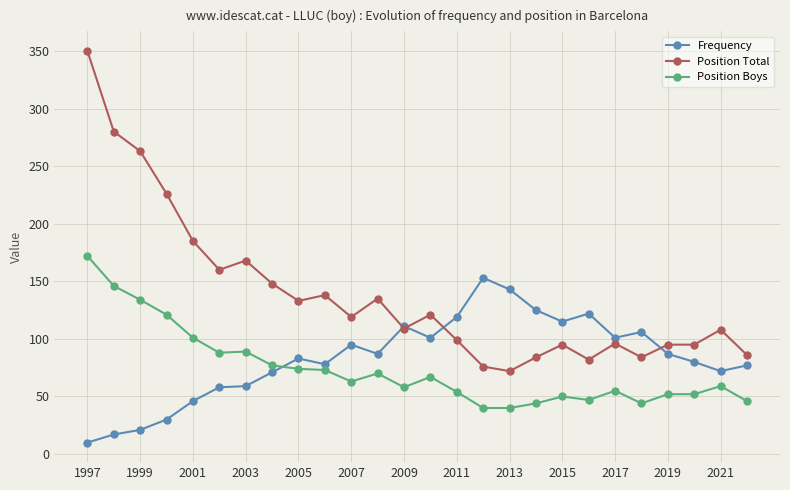

What is the difference between the maximum and minimum values in the Position Total series?

278